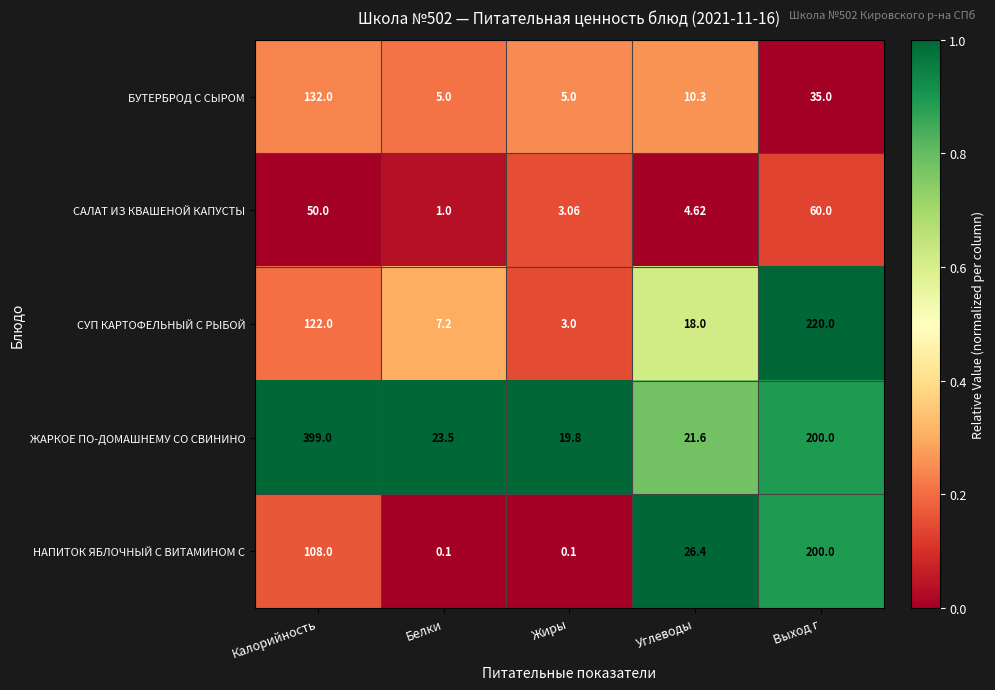

Rank the series at Жиры from lowest to highest value.

НАПИТОК ЯБЛОЧНЫЙ С ВИТАМИНОМ С, СУП КАРТОФЕЛЬНЫЙ С РЫБОЙ, САЛАТ ИЗ КВАШЕНОЙ КАПУСТЫ, БУТЕРБРОД С СЫРОМ, ЖАРКОЕ ПО-ДОМАШНЕМУ СО СВИНИНО